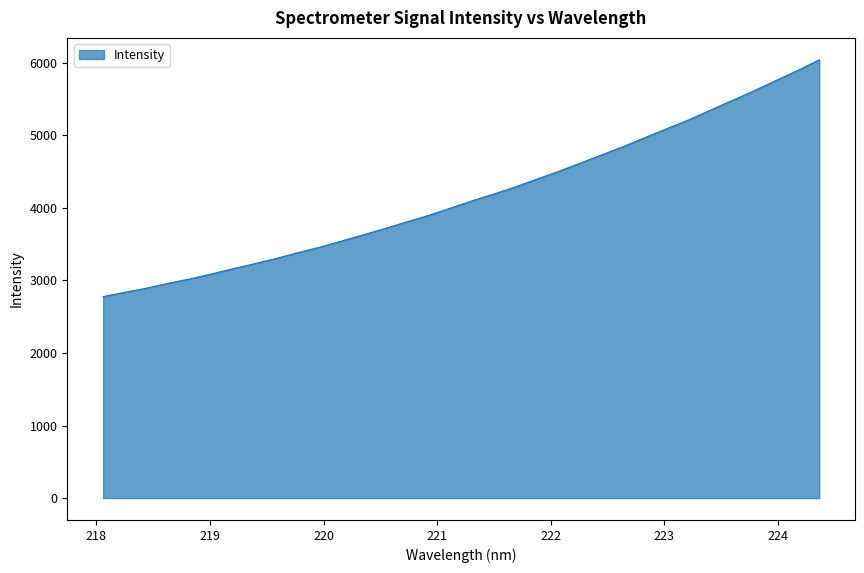

What is the maximum value shown in the chart?

6043.2